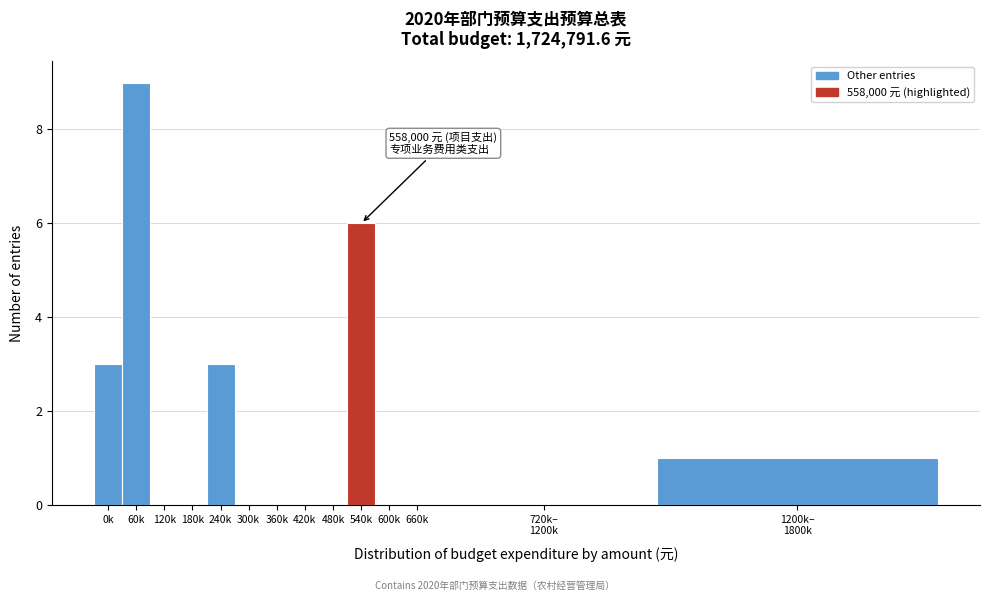

Is it true that the value at 180k is 3?

False